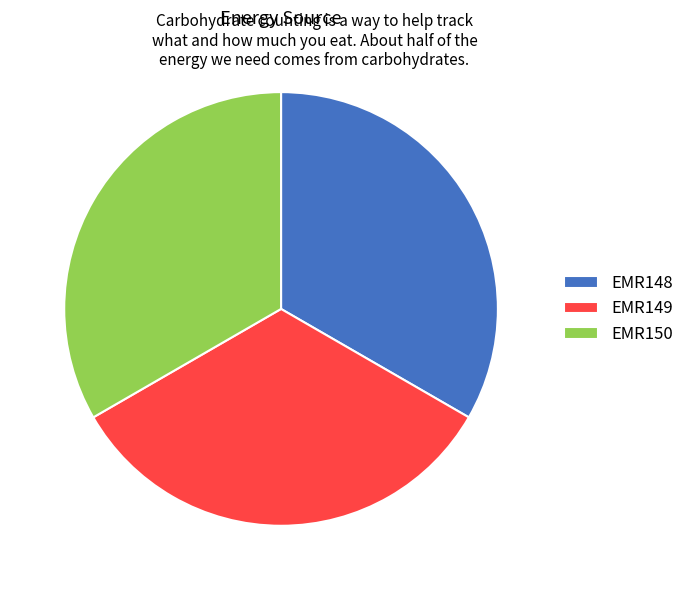

Count the number of slices in the pie.

3